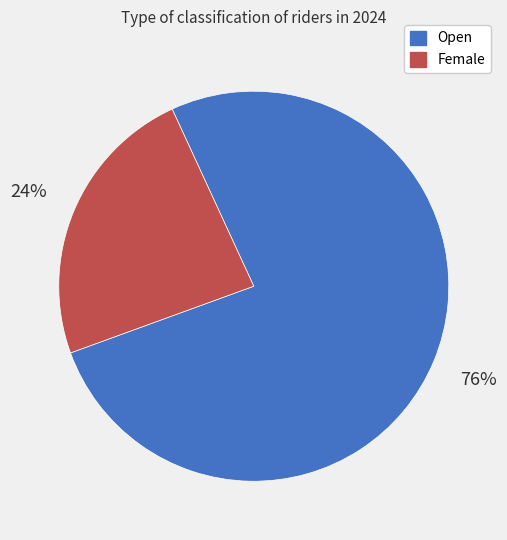

To the nearest percent, what percentage of the pie is Female?

24%